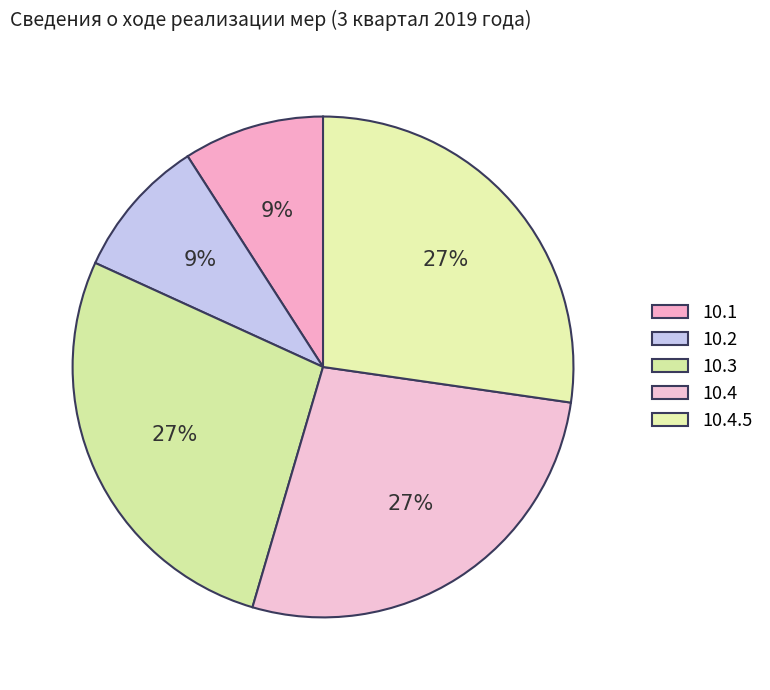

Count the number of slices in the pie.

5